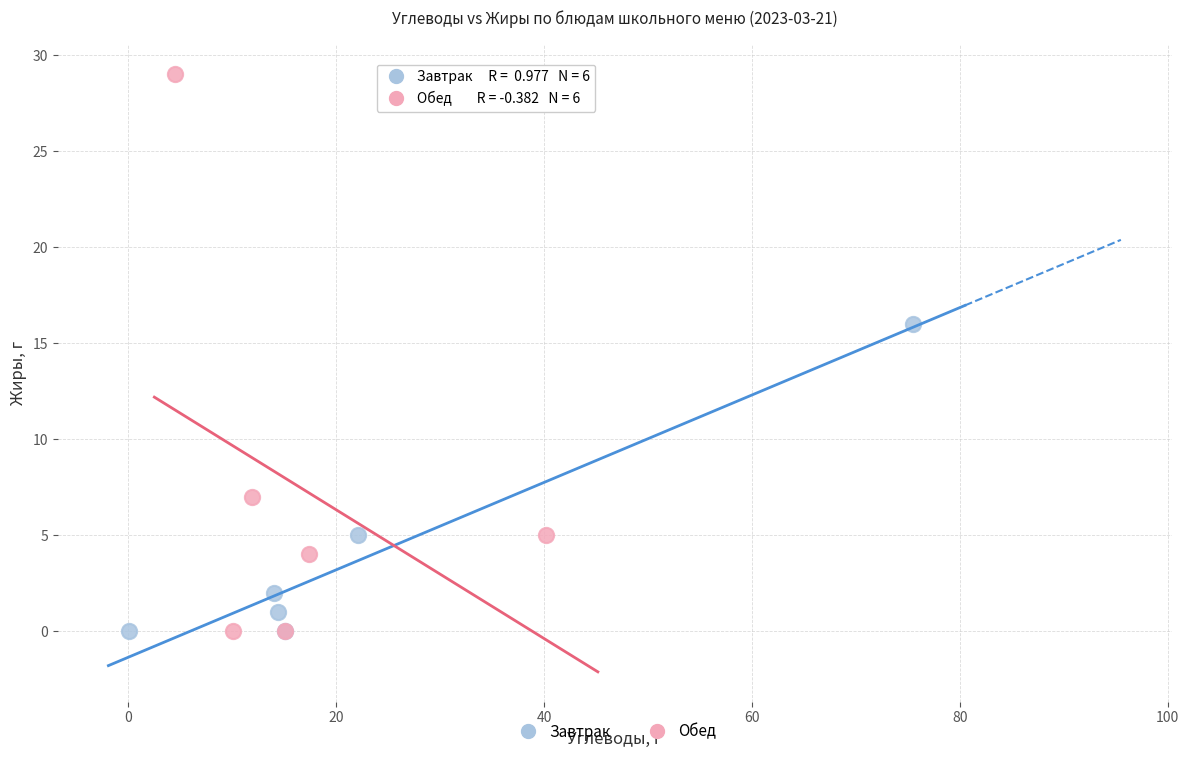

Which series has the widest spread of Y values?

Обед